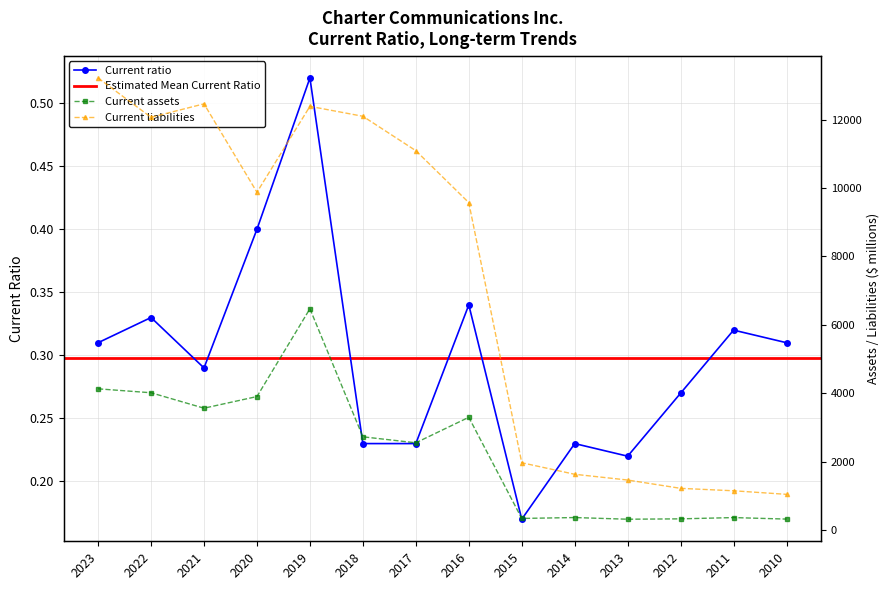

Between 2011 and 2020, which is larger?

2020